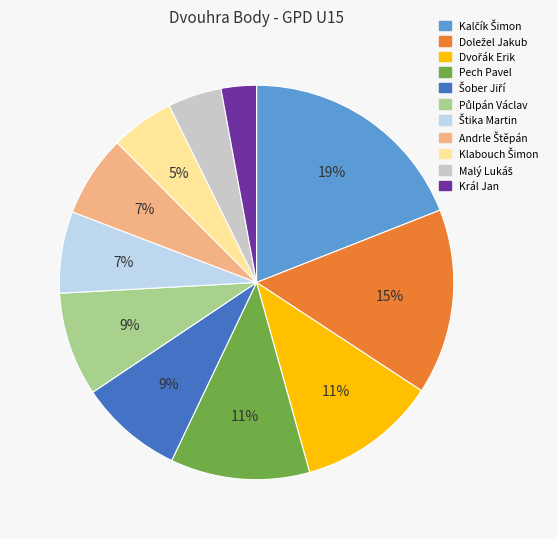

The Pech Pavel slice represents 1% of the pie. True or false?

False